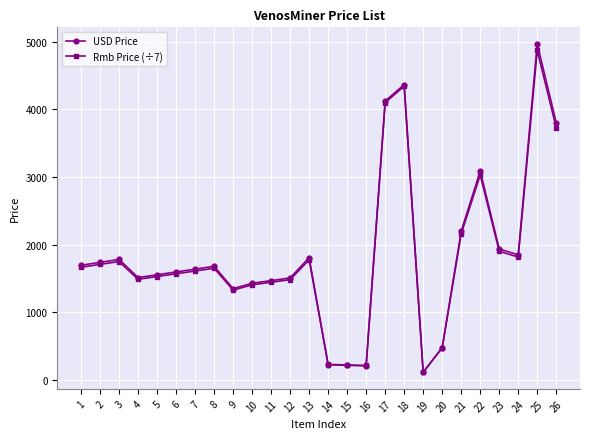

What is the value of the USD Price point at the 19th from the left?

106.6